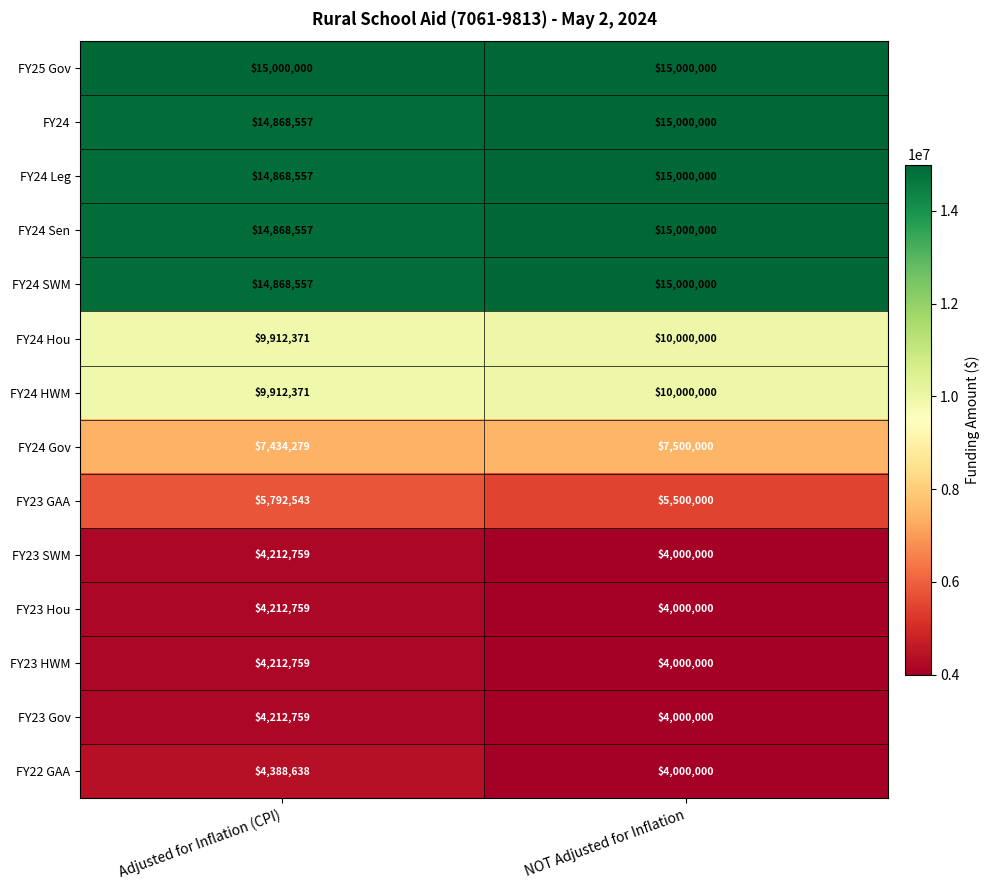

Reading right to left, transcribe all the data shown in this chart.

FY25 Gov: NOT Adjusted for Inflation=15000000	Adjusted for Inflation (CPI)=15000000
FY24: NOT Adjusted for Inflation=15000000	Adjusted for Inflation (CPI)=14868557
FY24 Leg: NOT Adjusted for Inflation=15000000	Adjusted for Inflation (CPI)=14868557
FY24 Sen: NOT Adjusted for Inflation=15000000	Adjusted for Inflation (CPI)=14868557
FY24 SWM: NOT Adjusted for Inflation=15000000	Adjusted for Inflation (CPI)=14868557
FY24 Hou: NOT Adjusted for Inflation=10000000	Adjusted for Inflation (CPI)=9912371
FY24 HWM: NOT Adjusted for Inflation=10000000	Adjusted for Inflation (CPI)=9912371
FY24 Gov: NOT Adjusted for Inflation=7500000	Adjusted for Inflation (CPI)=7434279
FY23 GAA: NOT Adjusted for Inflation=5500000	Adjusted for Inflation (CPI)=5792543
FY23 SWM: NOT Adjusted for Inflation=4000000	Adjusted for Inflation (CPI)=4212759
FY23 Hou: NOT Adjusted for Inflation=4000000	Adjusted for Inflation (CPI)=4212759
FY23 HWM: NOT Adjusted for Inflation=4000000	Adjusted for Inflation (CPI)=4212759
FY23 Gov: NOT Adjusted for Inflation=4000000	Adjusted for Inflation (CPI)=4212759
FY22 GAA: NOT Adjusted for Inflation=4000000	Adjusted for Inflation (CPI)=4388638